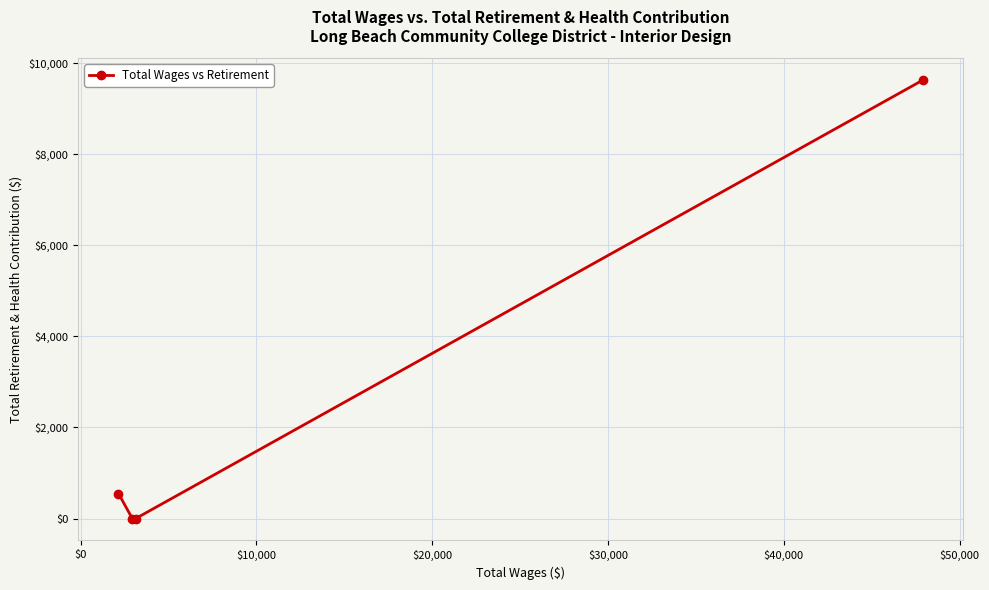

True or false: there are more than 0 points higher than both neighbors.

False